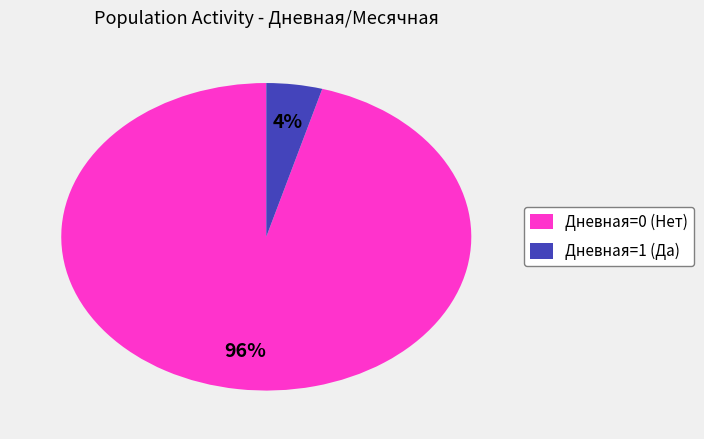

Which slice is the largest?

Дневная=0 (Нет)